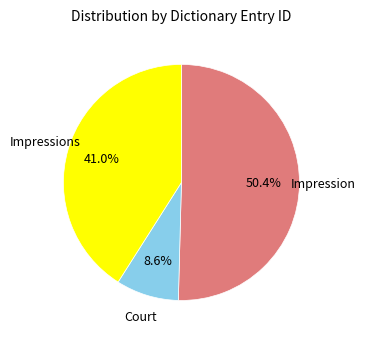

Combined, do Impression and Impressions account for over 50%?

Yes